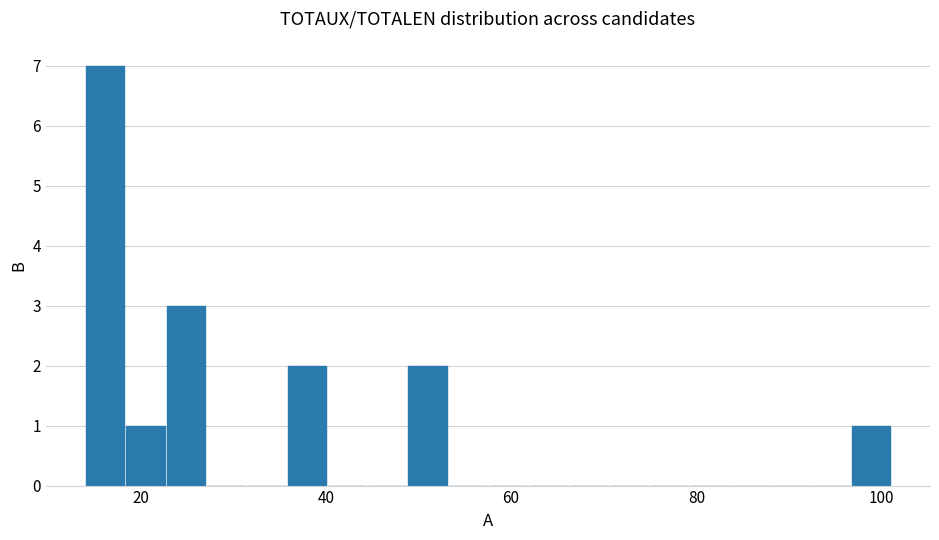

Around what value on the x-axis is the tallest bar? Give the approximate position of its centre, as read against the axis.

16